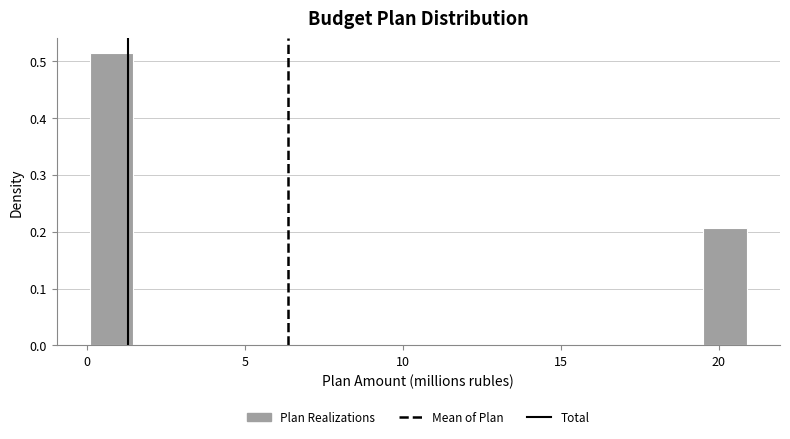

Read against the x-axis, roughly where is the centre of the tallest bar?

1.0